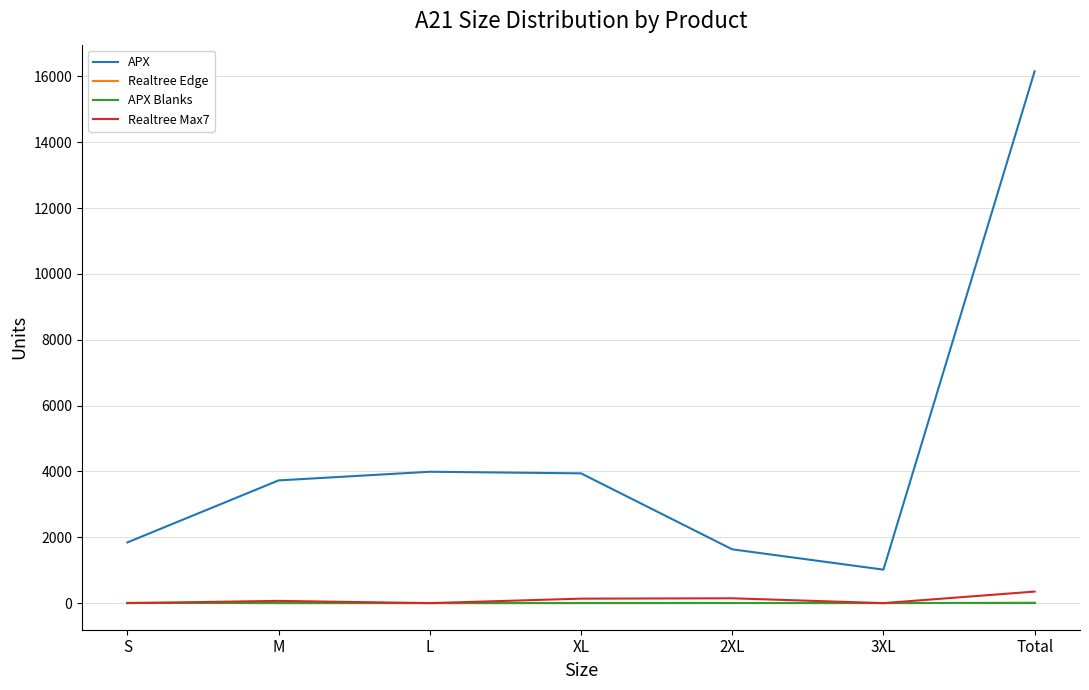

Which series has the widest spread of values?

APX